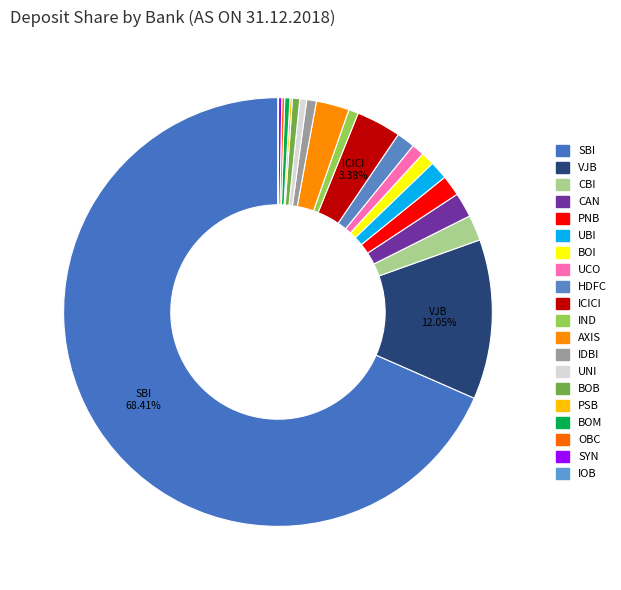

Which has a higher value, SYN or CBI?

CBI